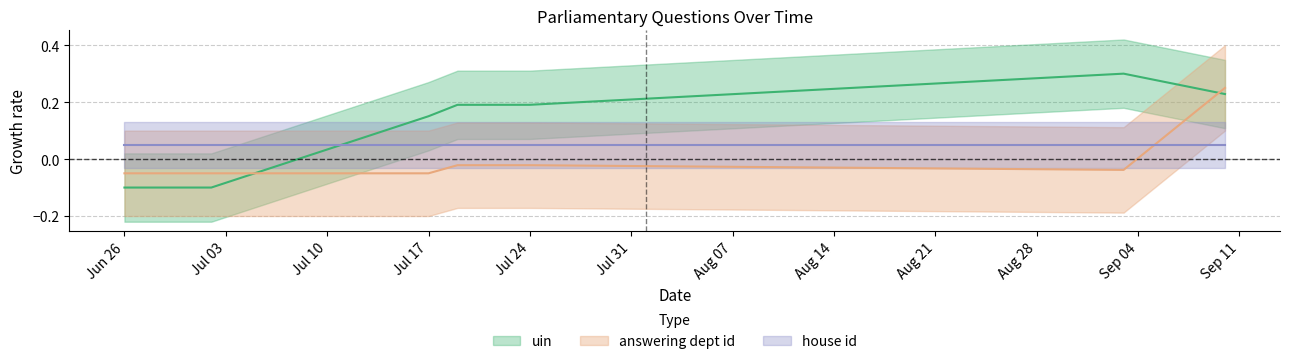

What position from the left is Jul 17?

3